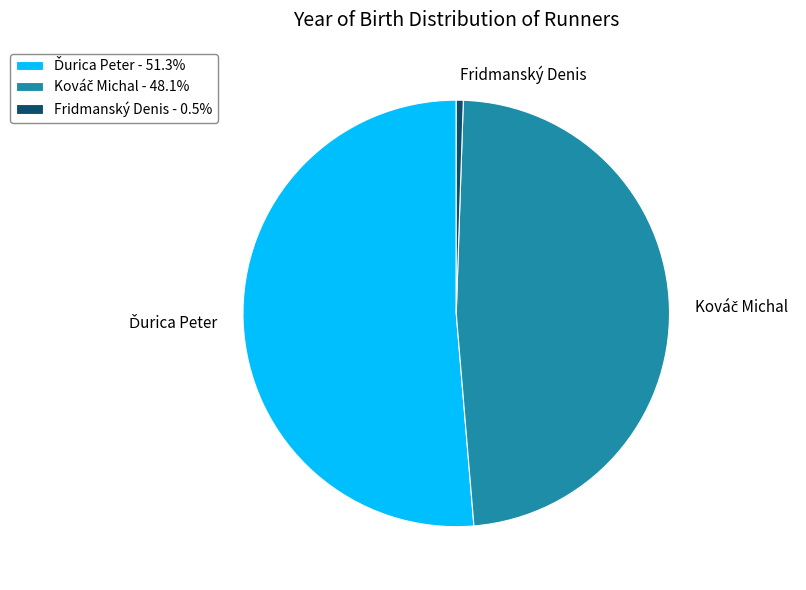

Is there a majority slice in this chart?

Yes